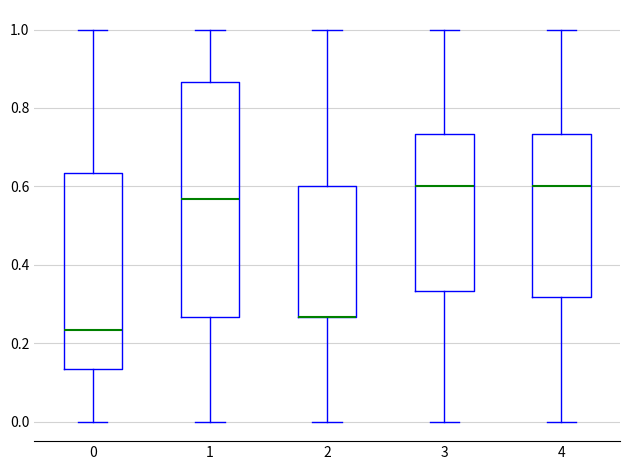

Comparing the boxes themselves (not the whiskers), which one is the tallest?

1